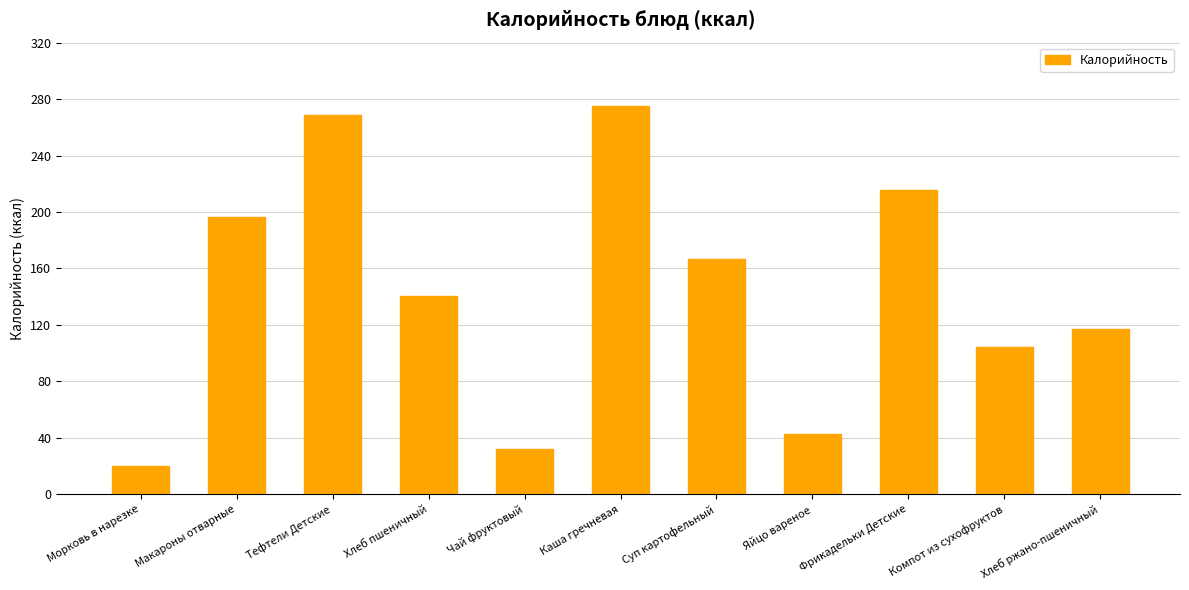

Between Суп картофельный and Яйцо вареное, which is larger?

Суп картофельный